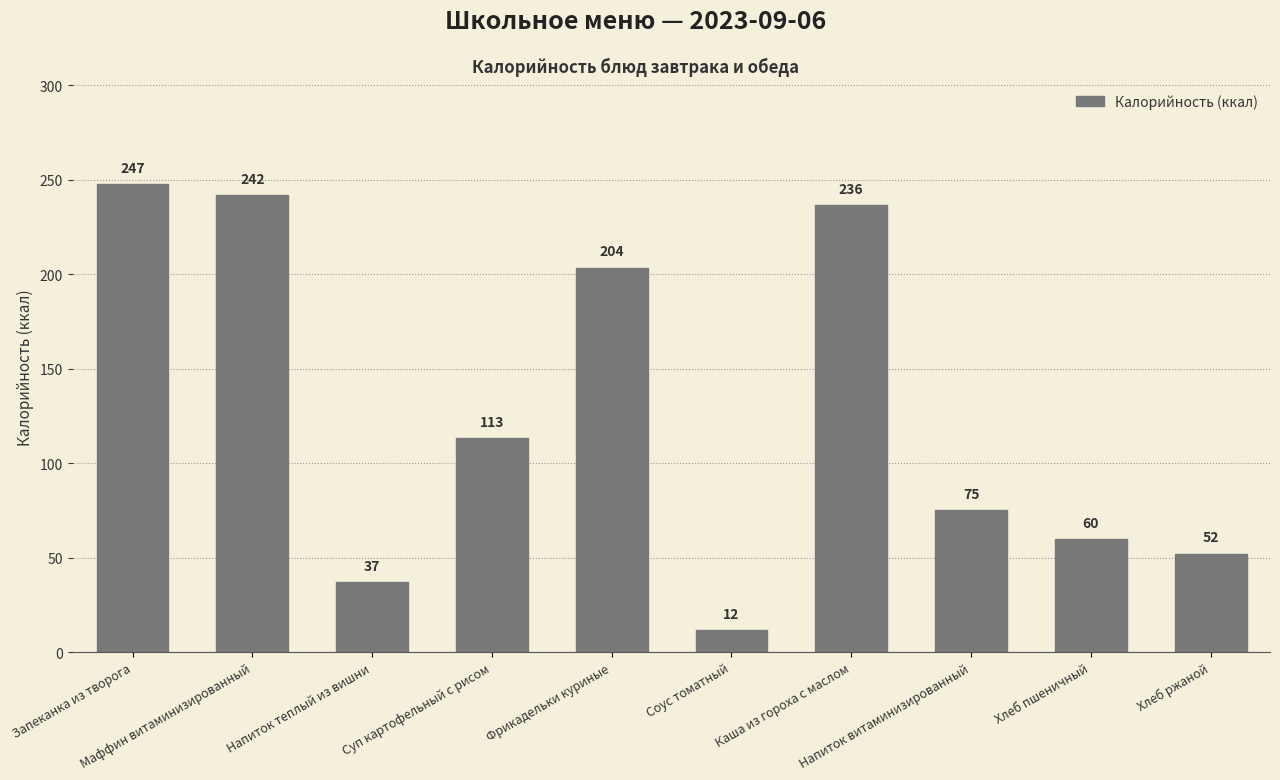

What is the value of the 7th bar from the left?

236.5